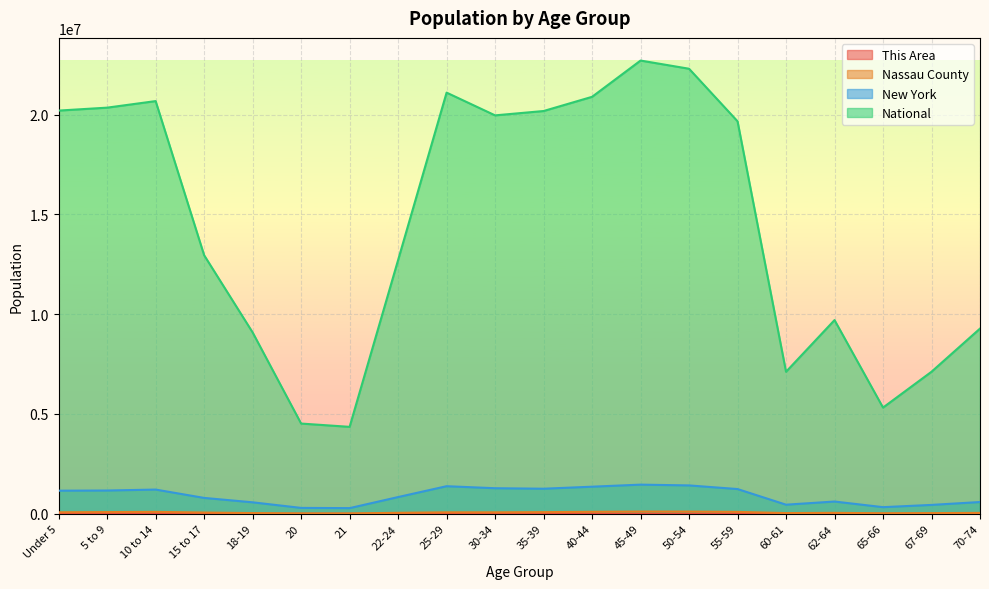

At which category does the chart reach its peak across all series?

45-49